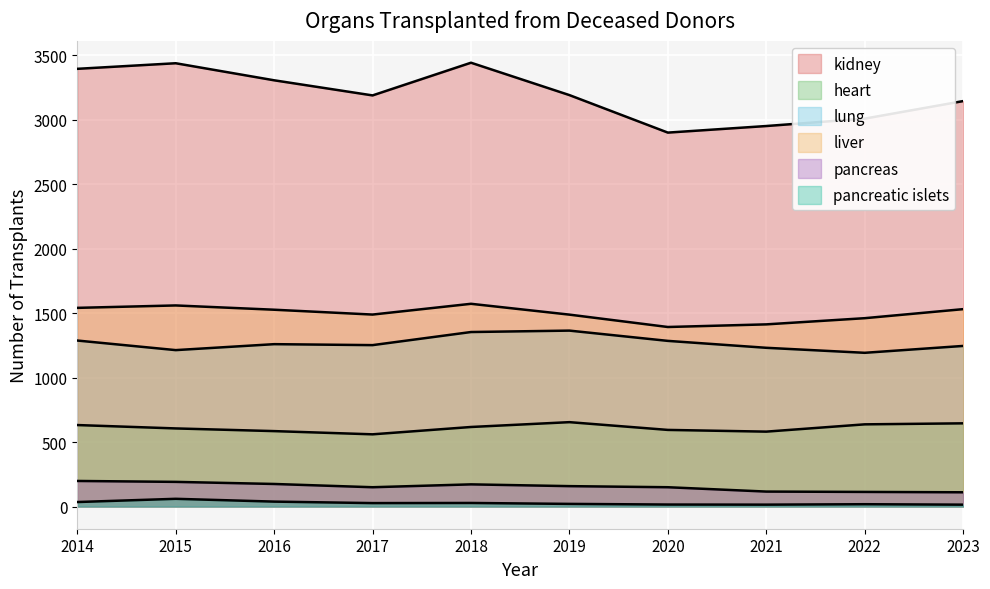

Which series has the largest range (max minus min)?

kidney